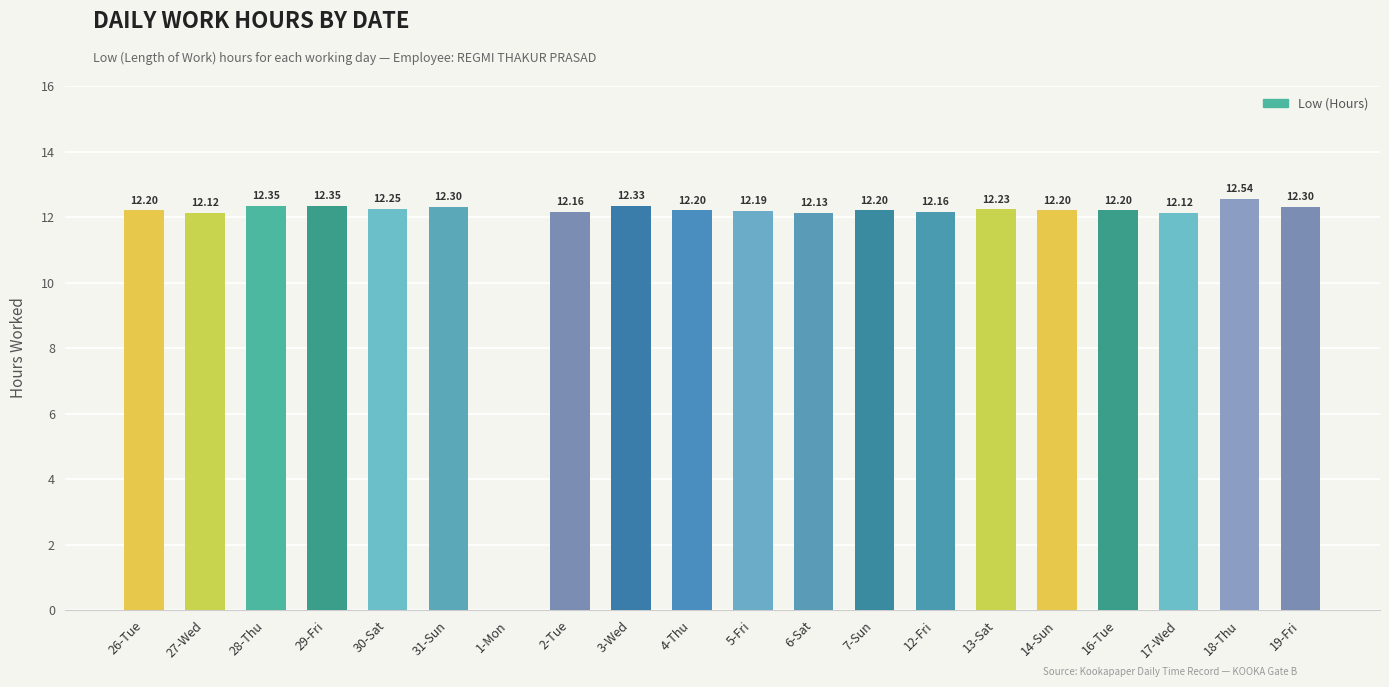

At which category does the chart reach its peak across all series?

18-Thu